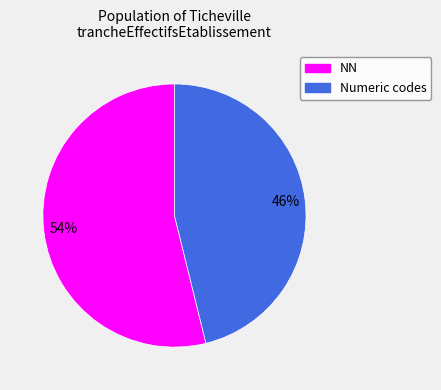

Does any single category account for the majority?

Yes